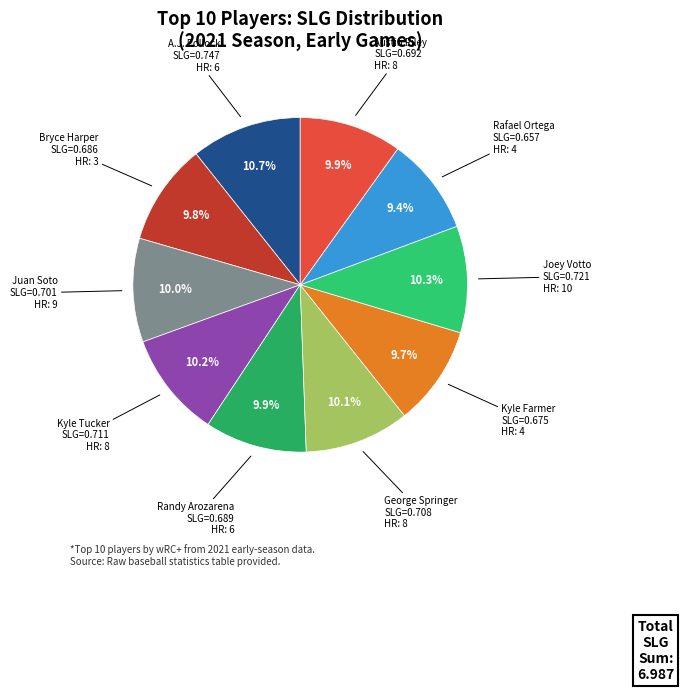

Is there a majority slice in this chart?

No